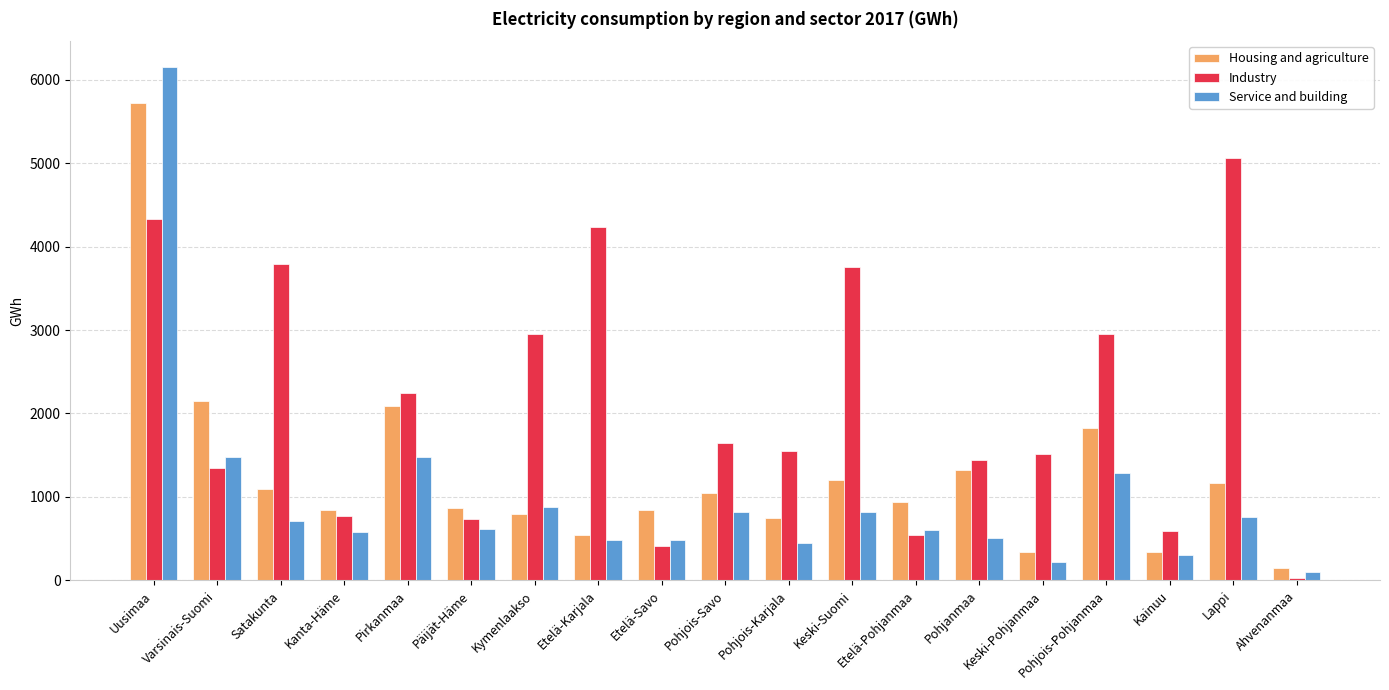

The Industry series shows 739 at Päijät-Häme. True or false?

True